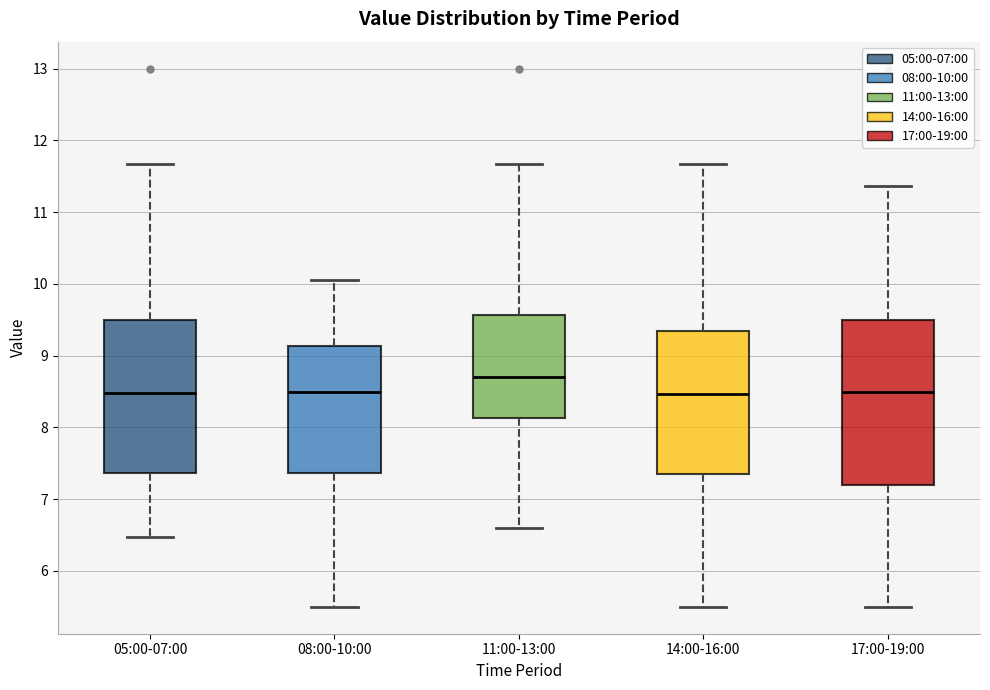

Reading left to right, read every box against the y-axis: the position of its median line, the range the box covers, and the ends of its whiskers. The values are not printed on the chart, so give them approximately, as read against the axis.

05:00-07:00: median 8.5, box 7.4 to 9.5, whiskers 6.5 to 11.7
08:00-10:00: median 8.5, box 7.4 to 9.1, whiskers 5.5 to 10.1
11:00-13:00: median 8.7, box 8.1 to 9.6, whiskers 6.6 to 11.7
14:00-16:00: median 8.5, box 7.4 to 9.4, whiskers 5.5 to 11.7
17:00-19:00: median 8.5, box 7.2 to 9.5, whiskers 5.5 to 11.4